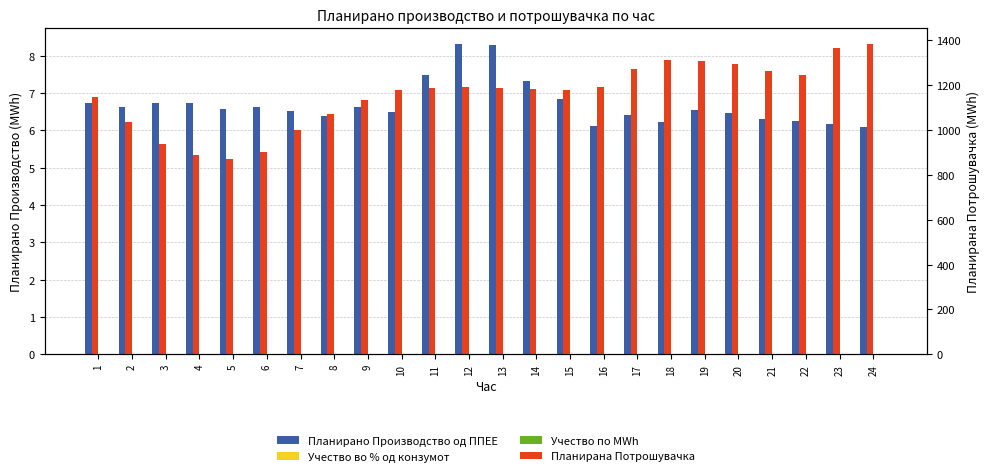

Which series has the largest range (max minus min)?

Планирана Потрошувачка